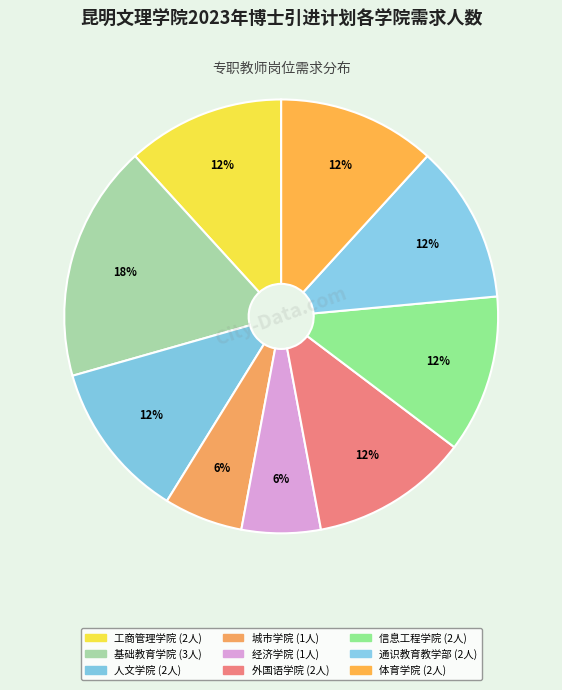

Which slice is the smallest?

城市学院